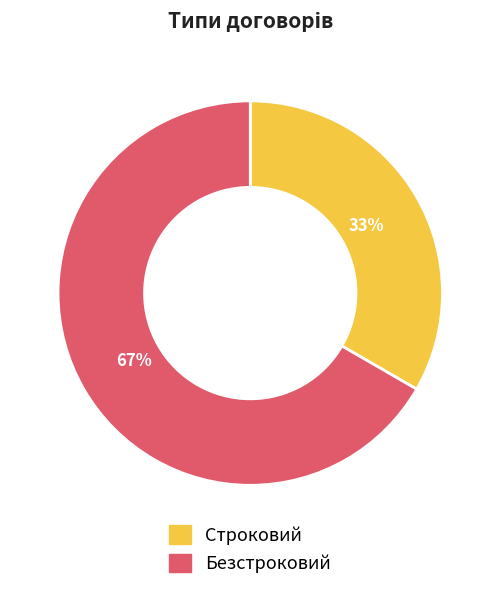

Combined, do Строковий and Безстроковий account for over 50%?

Yes